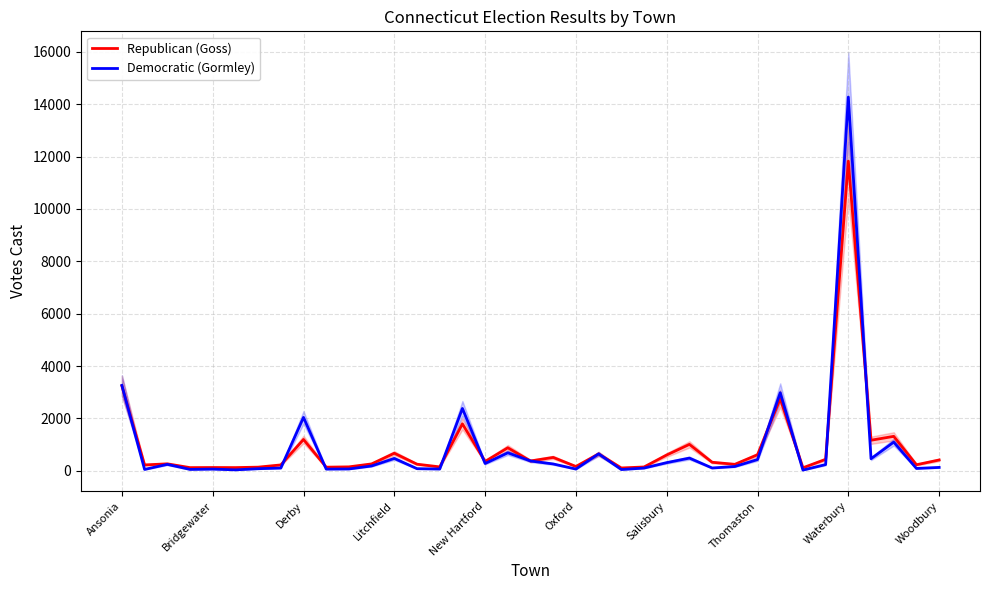

Reading right to left, transcribe all the data shown in this chart.

Republican (Goss): 412	230	1314	1166	11824	437	114	2754	612	246	325	1008	603	145	107	645	164	510	374	878	357	1791	148	251	670	262	149	137	1195	223	138	121	124	120	265	223	3242
Democratic (Gormley): 128	89	1094	460	14271	237	26	2982	429	163	106	484	311	103	47	646	65	260	374	686	277	2380	67	80	471	183	69	64	2038	104	79	35	64	52	244	51	3260